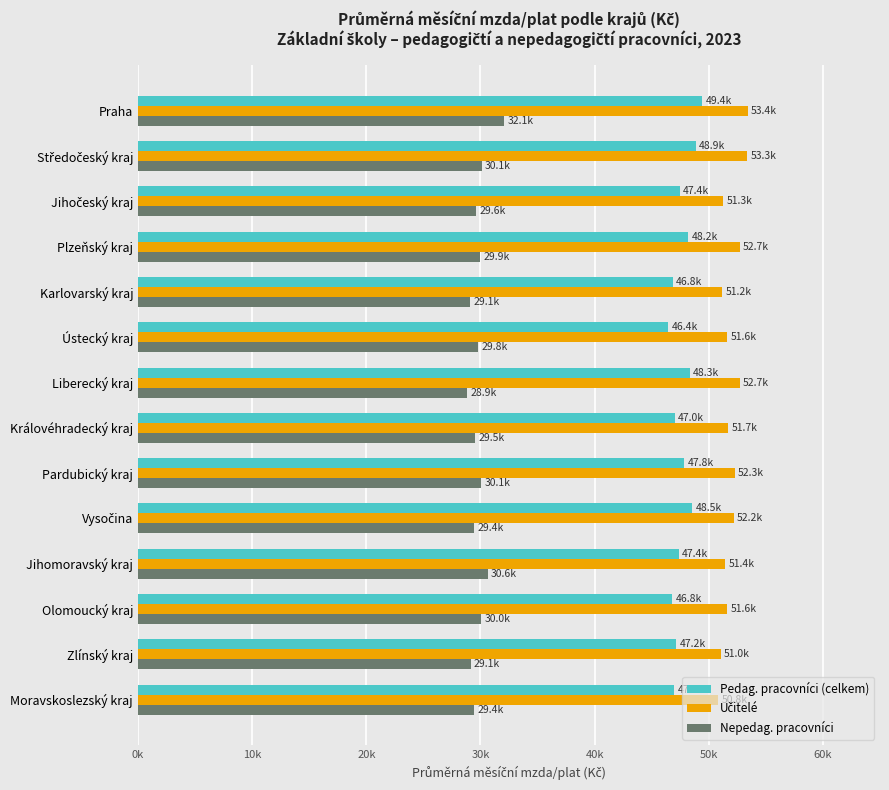

Rank the series by their average value, from highest to lowest.

Učitelé, Pedag. pracovníci (celkem), Nepedag. pracovníci